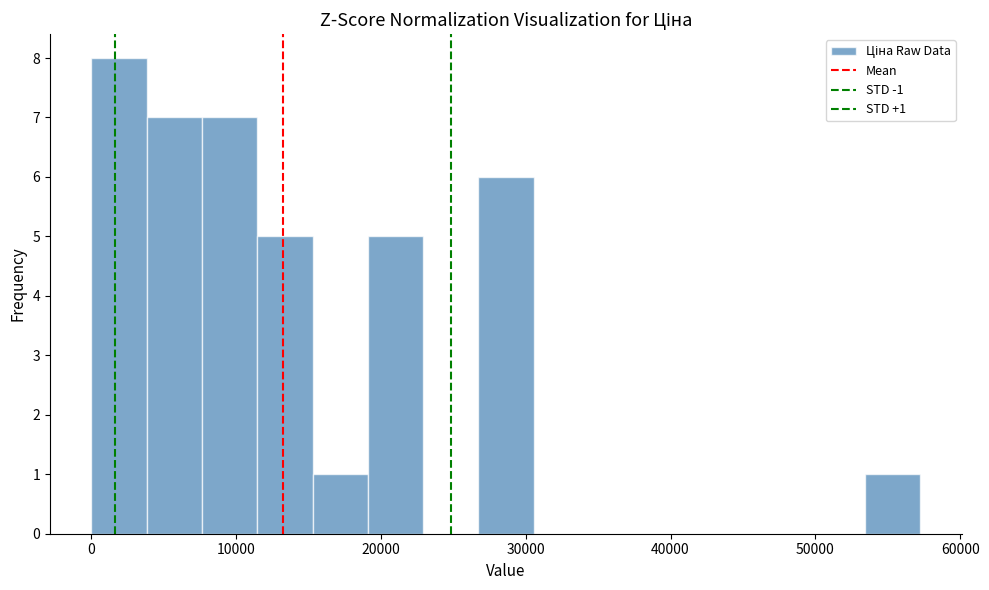

Around what value on the x-axis is the tallest bar? Give the approximate position of its centre, as read against the axis.

2000